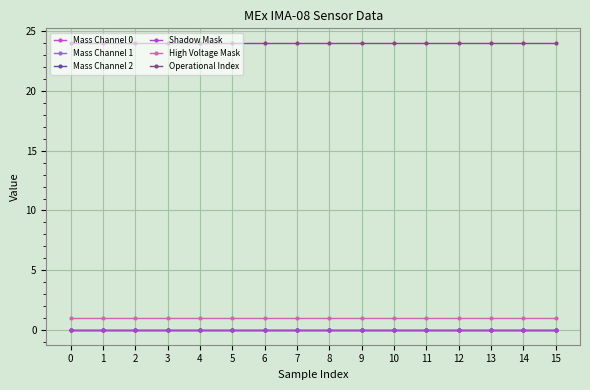

Between 6 and 10, which series saw the biggest shift?

Mass Channel 0